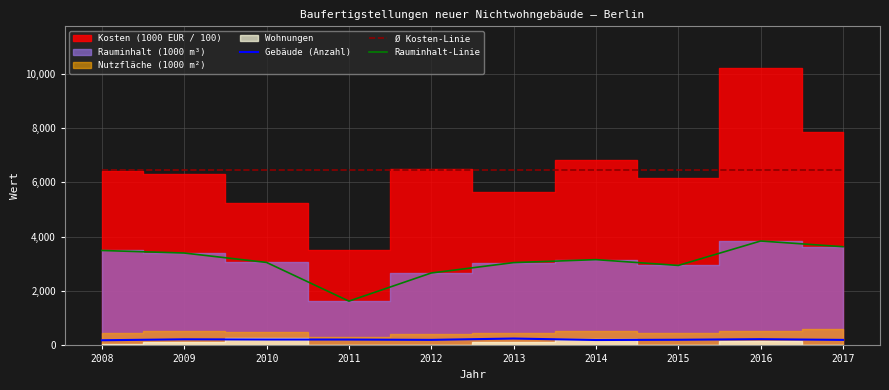

In Gebäude (Anzahl), how many points are lower than both neighbors (excluding endpoints)?

2